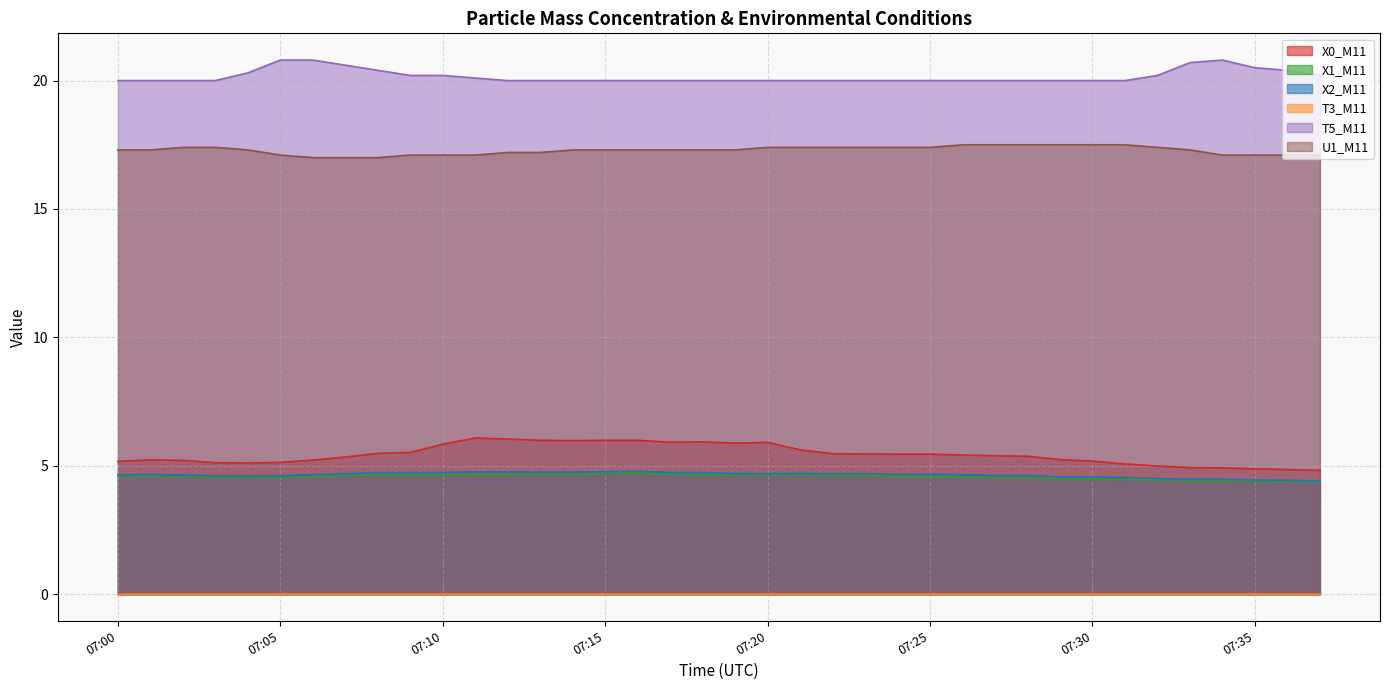

The value of X1_M11 at 07:05 is 4.5. True or false?

True